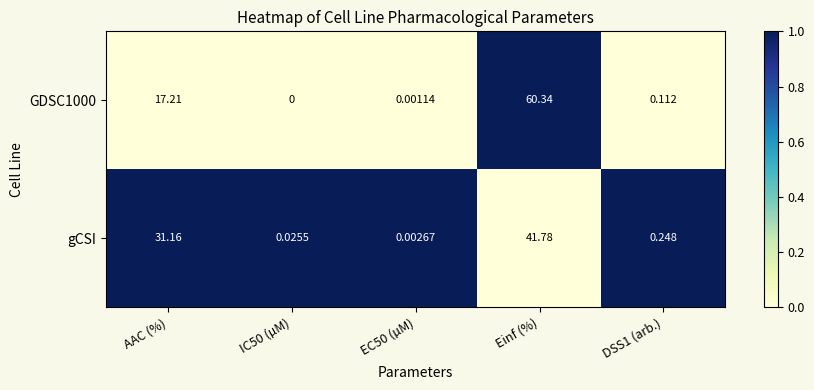

At which category does the chart reach its minimum across all series?

IC50 (µM)